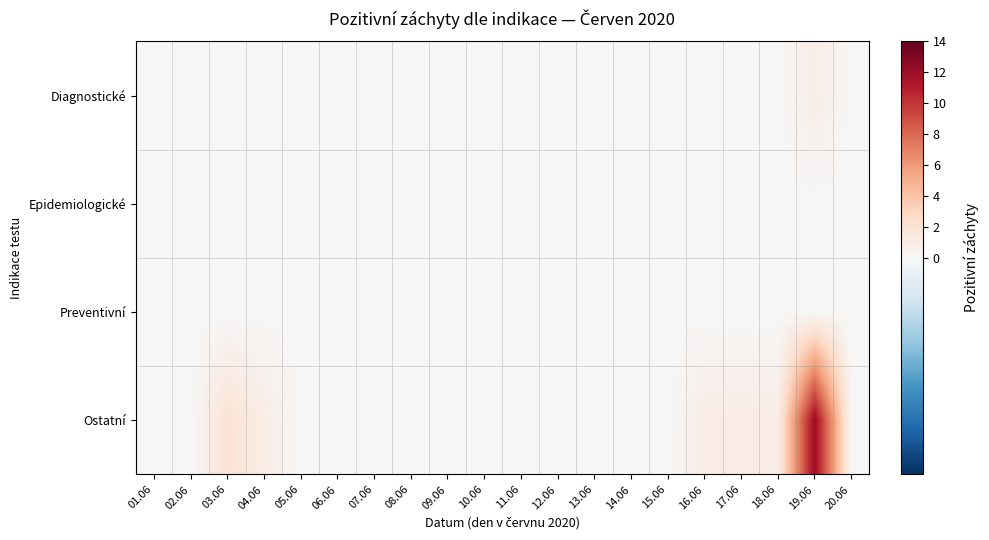

At which category is the sum across all series the highest?

19.06